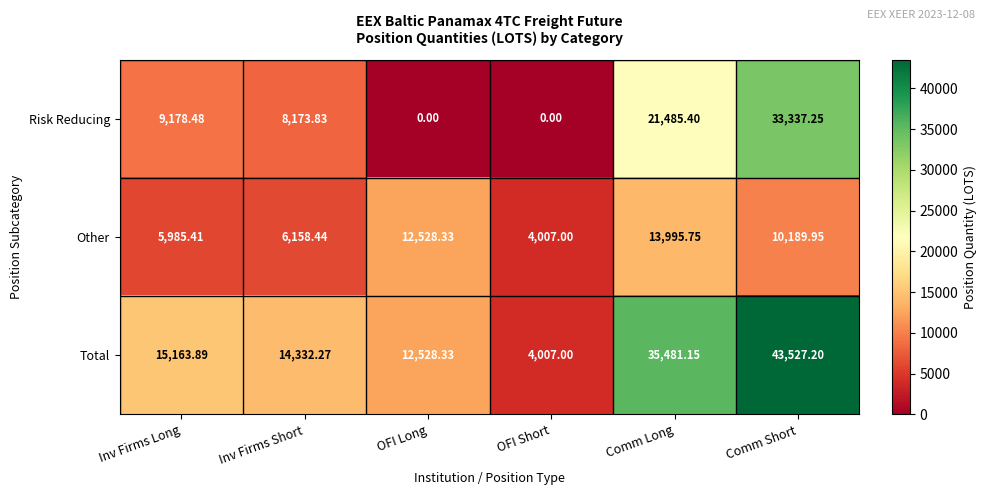

Which series has the widest spread of values?

Total